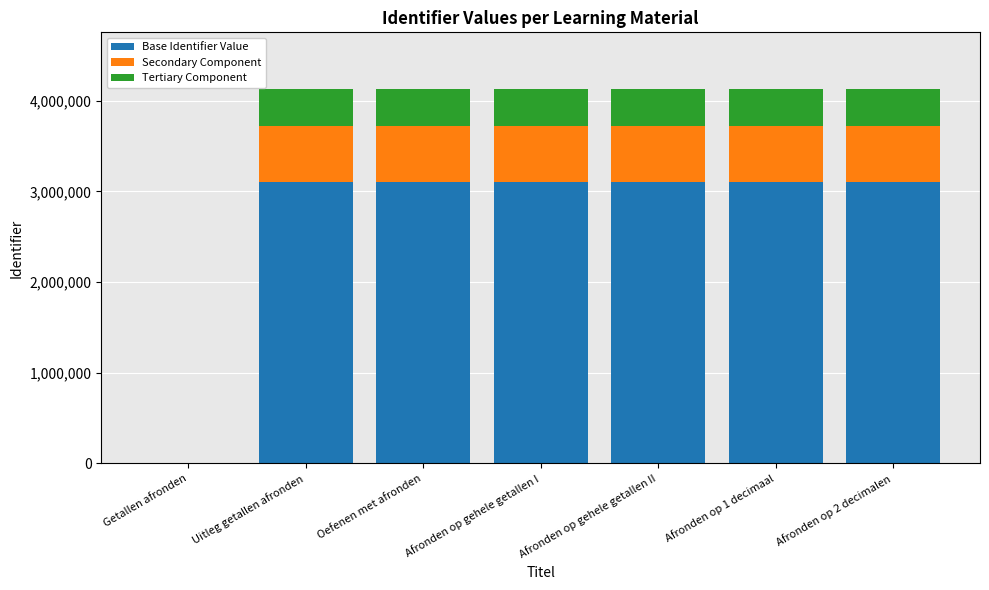

What is the total value across all series at Afronden op 1 decimaal?

4133664.0